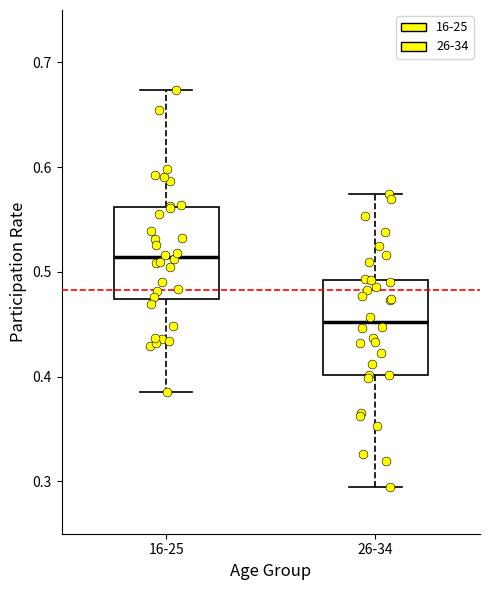

Which box's median line is the lowest?

26-34